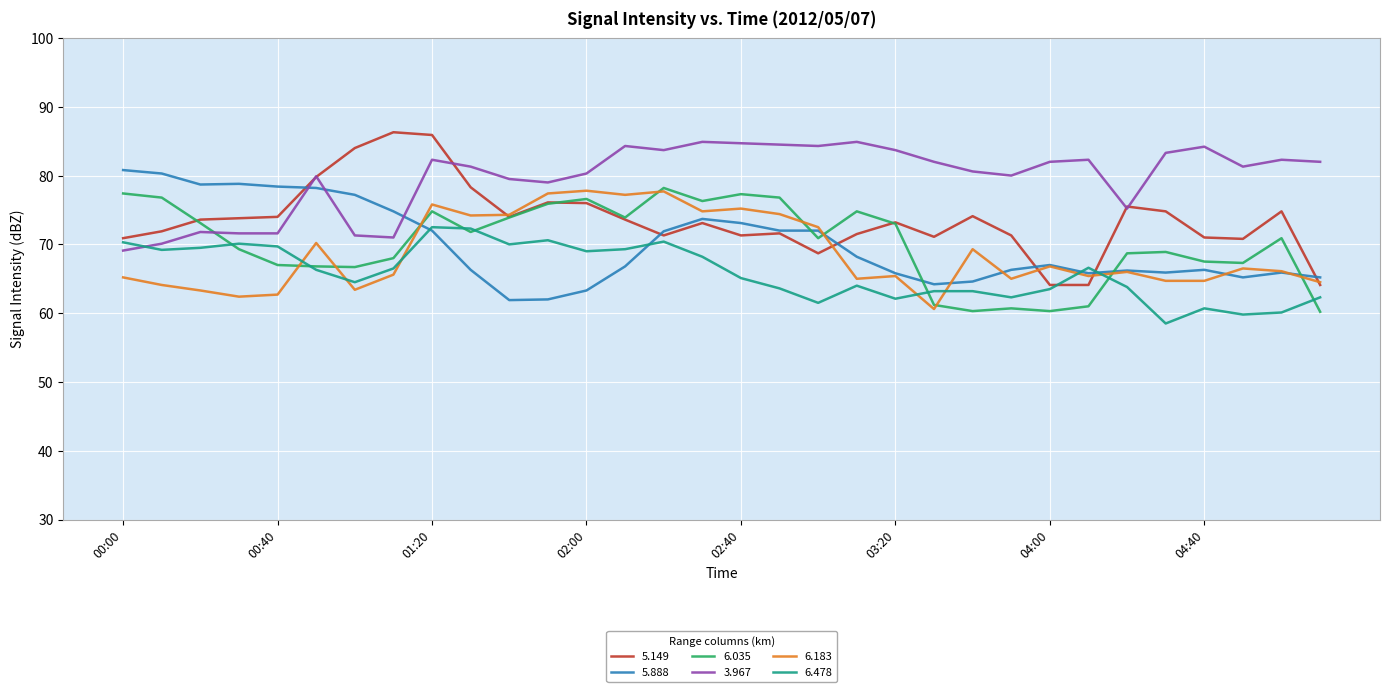

What are all the series names shown in the legend?

5.149, 5.888, 6.035, 3.967, 6.183, 6.478